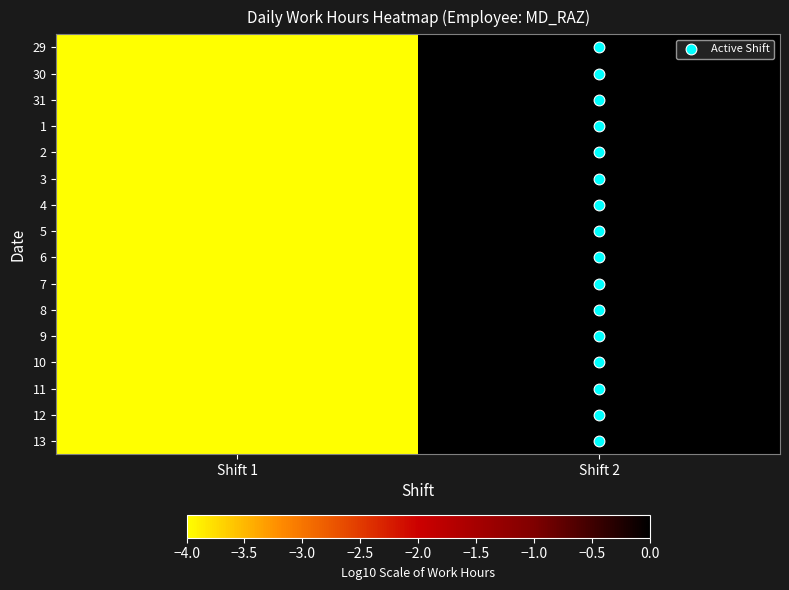

How many distinct data groups are displayed?

16